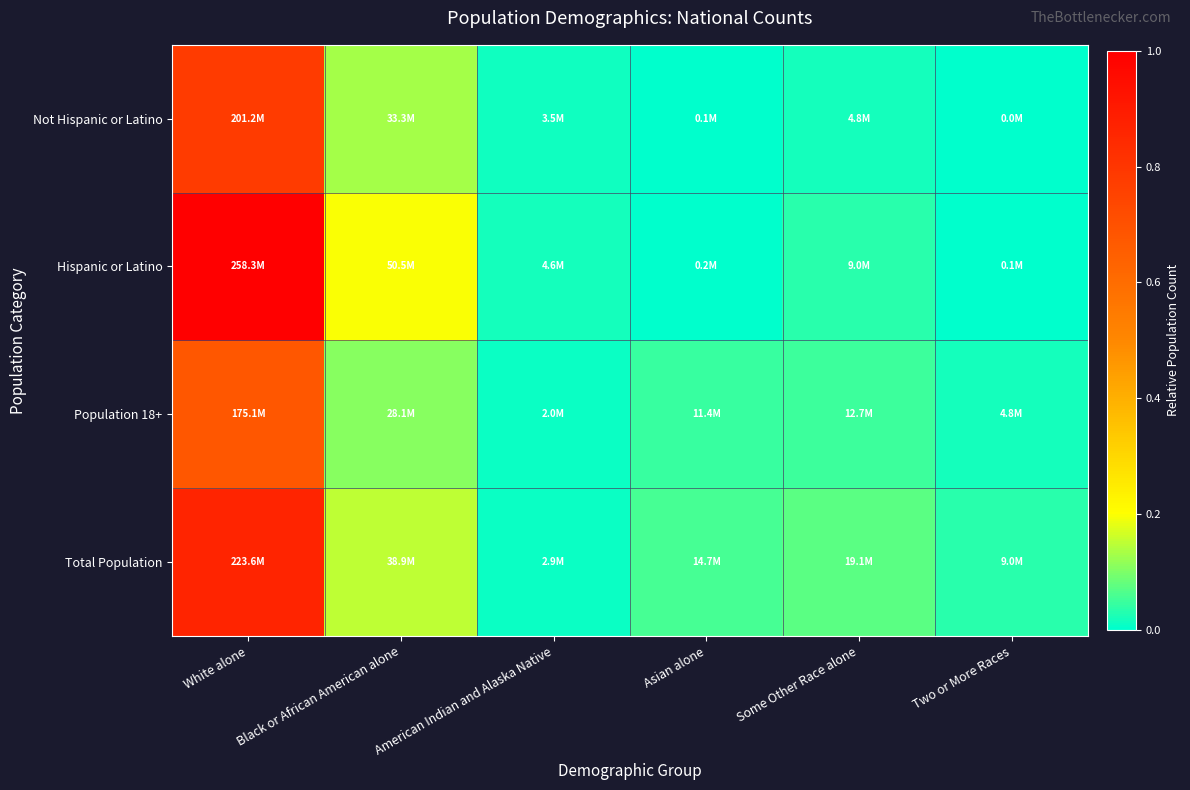

At which category does the chart reach its minimum across all series?

Two or More Races